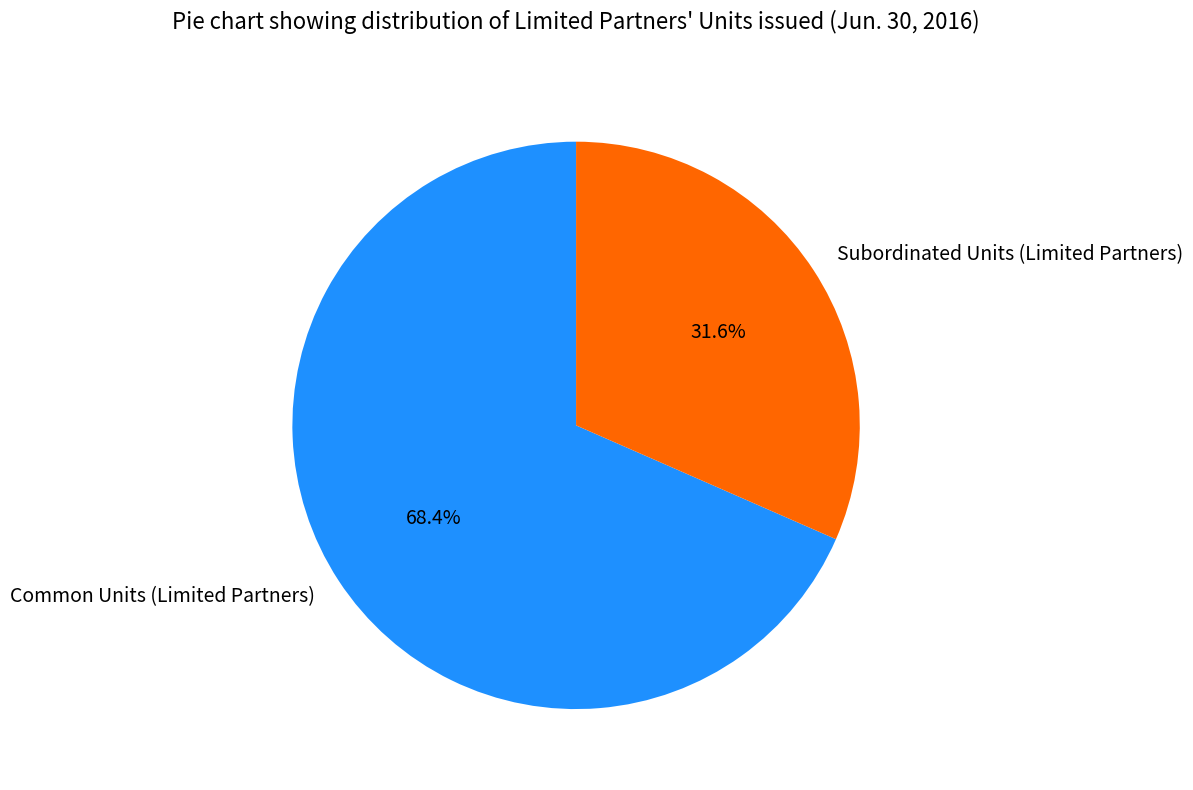

To the nearest percent, what portion does Subordinated Units (Limited Partners) represent?

32%